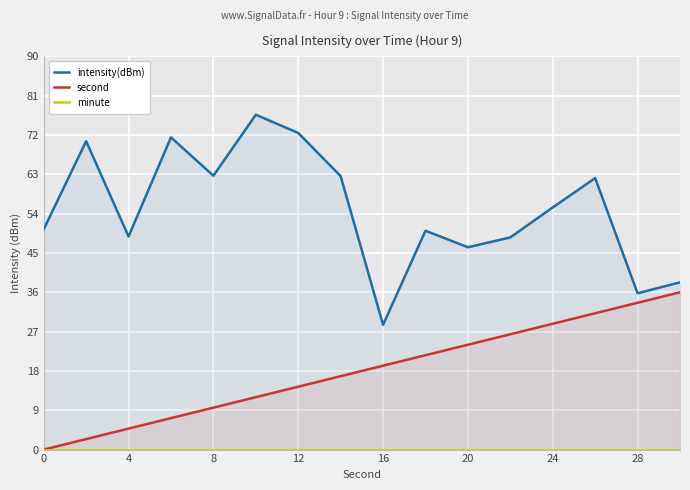

The value of second at 4 is 4.8. True or false?

True